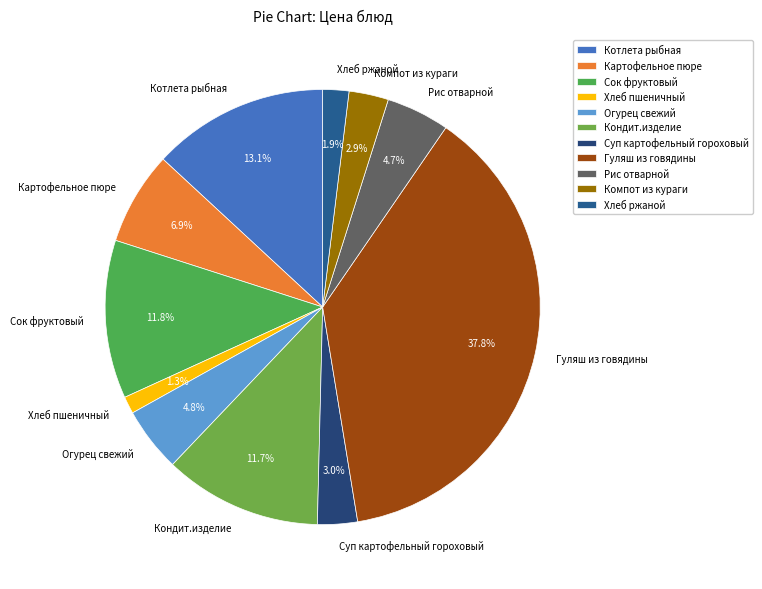

Which category has the smallest portion of the pie?

Хлеб пшеничный